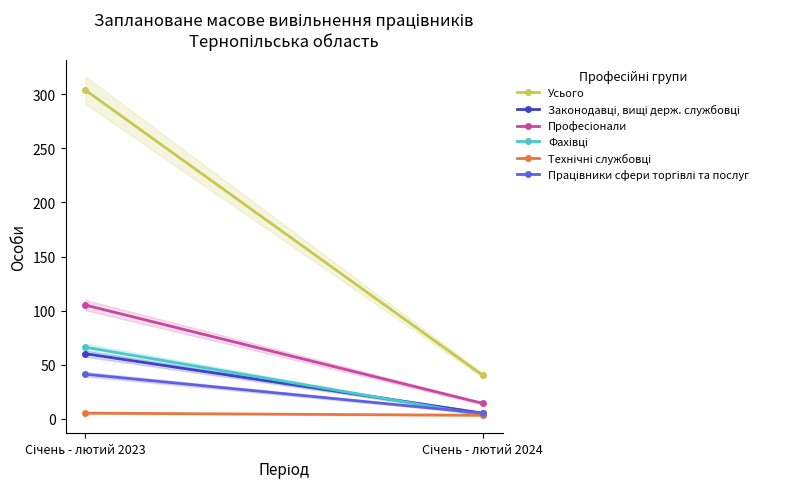

Which has a higher value, Січень - лютий 2024 or Січень - лютий 2023?

Січень - лютий 2023